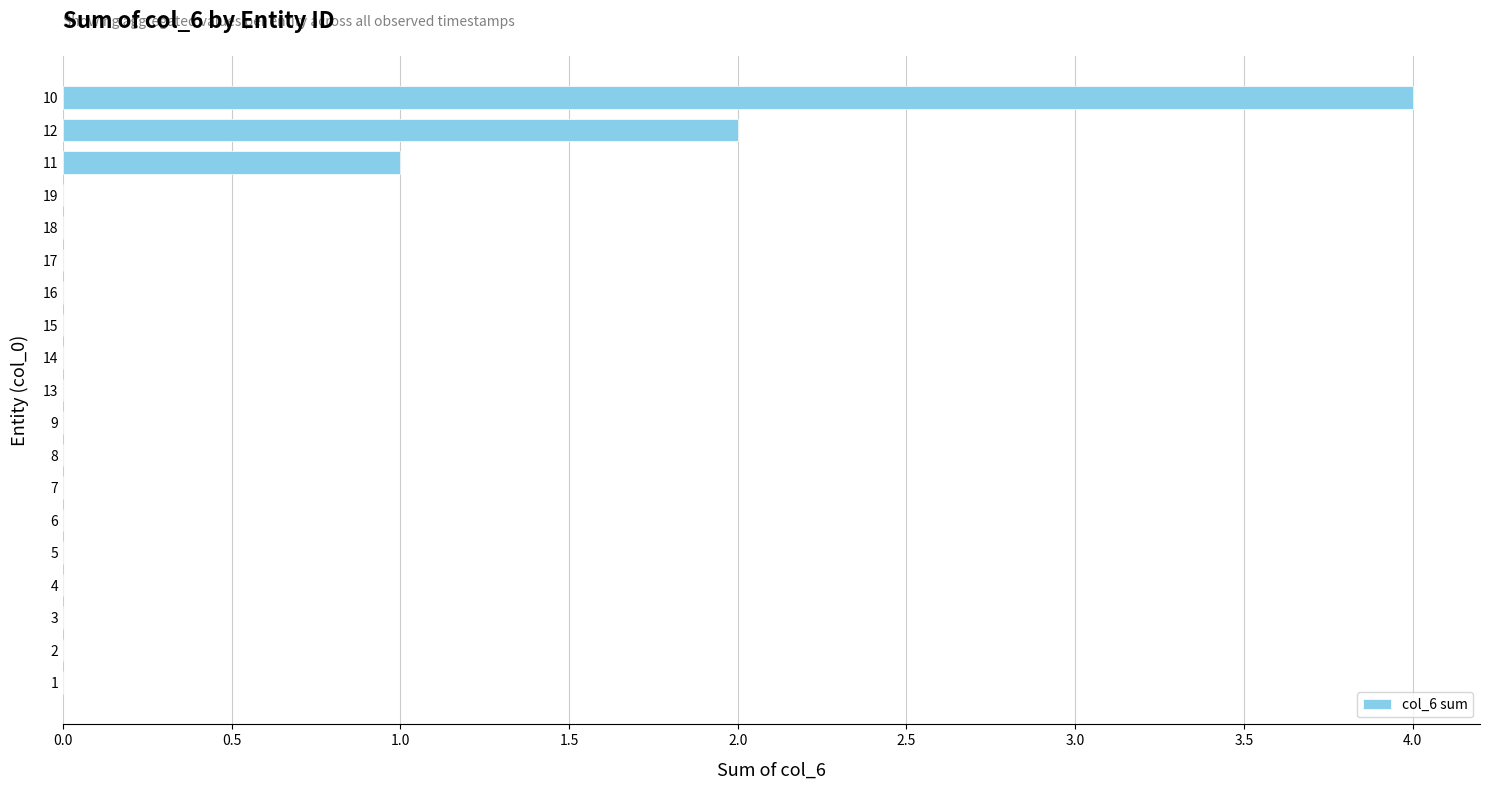

What is the maximum value shown in the chart?

4